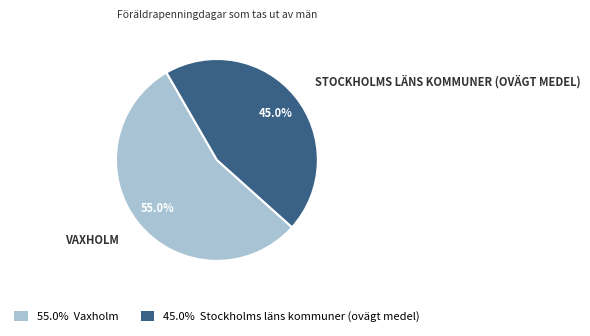

Approximately how many times larger is the value at 45.0% Stockholms läns kommuner (ovägt medel) compared to 55.0% Vaxholm?

0.8